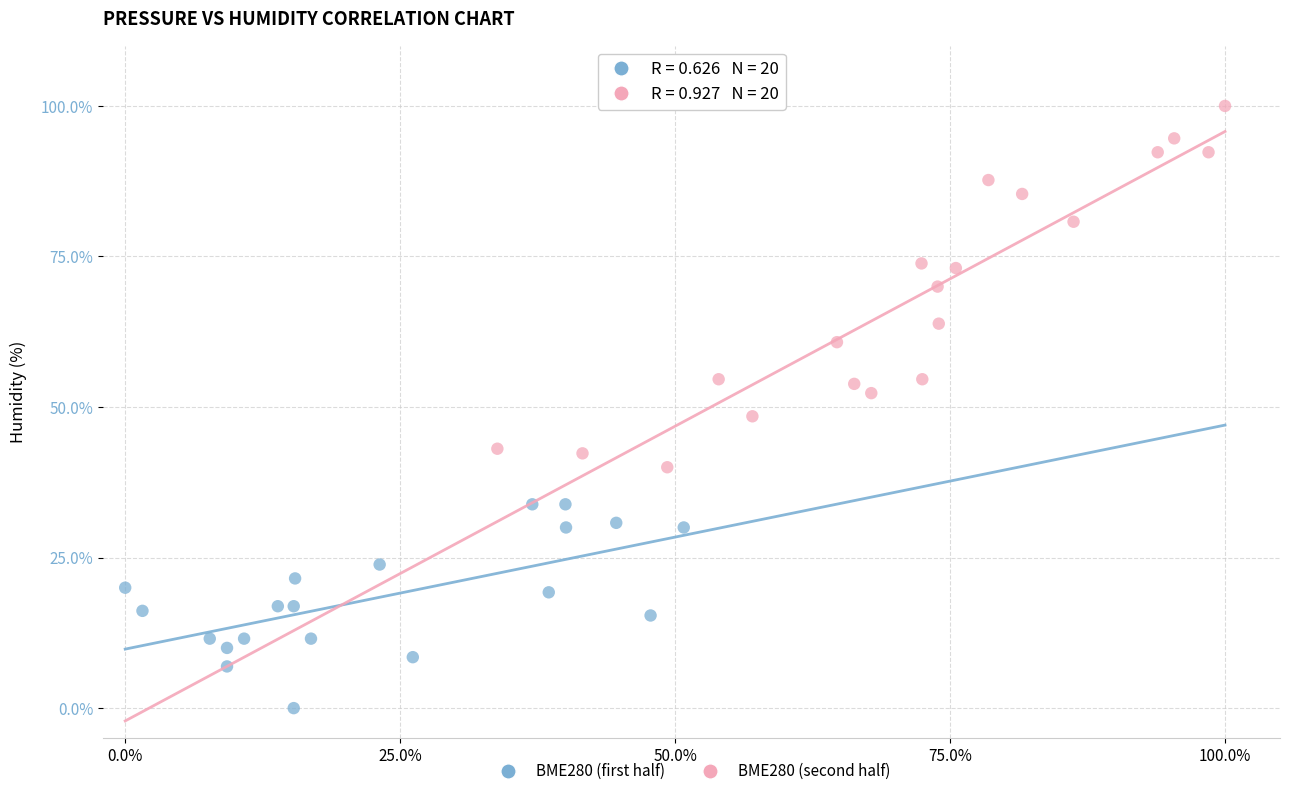

Which series reaches the minimum Y coordinate?

BME280 (first half)